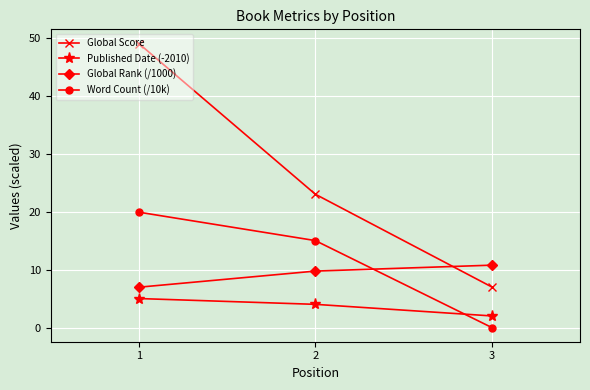

At how many categories does at least one series exceed 11?

2